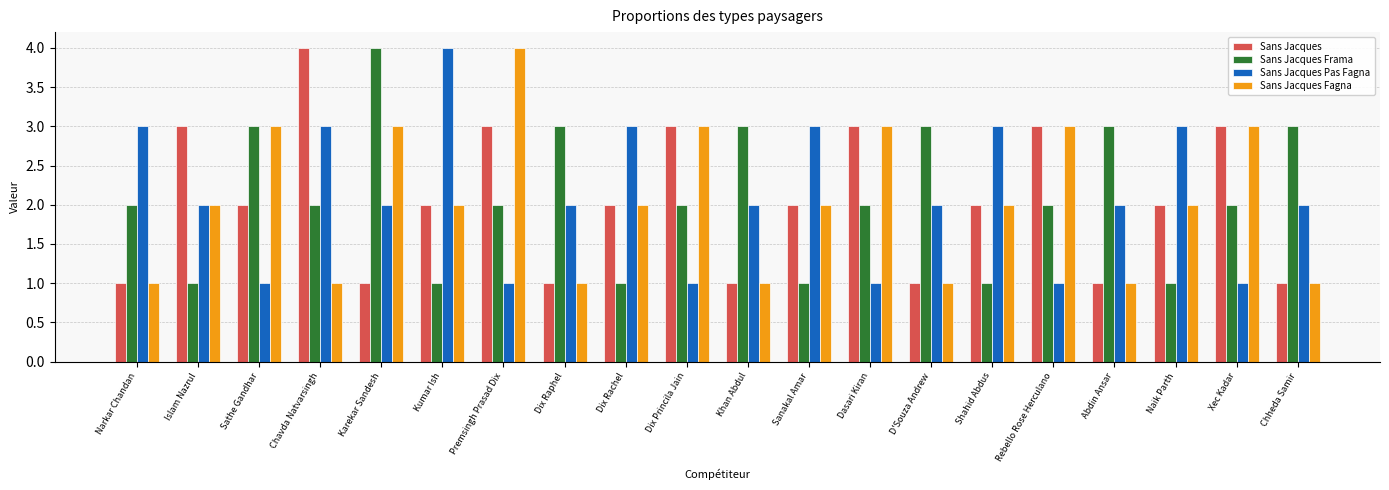

What position from the left is Dasari Kiran?

13